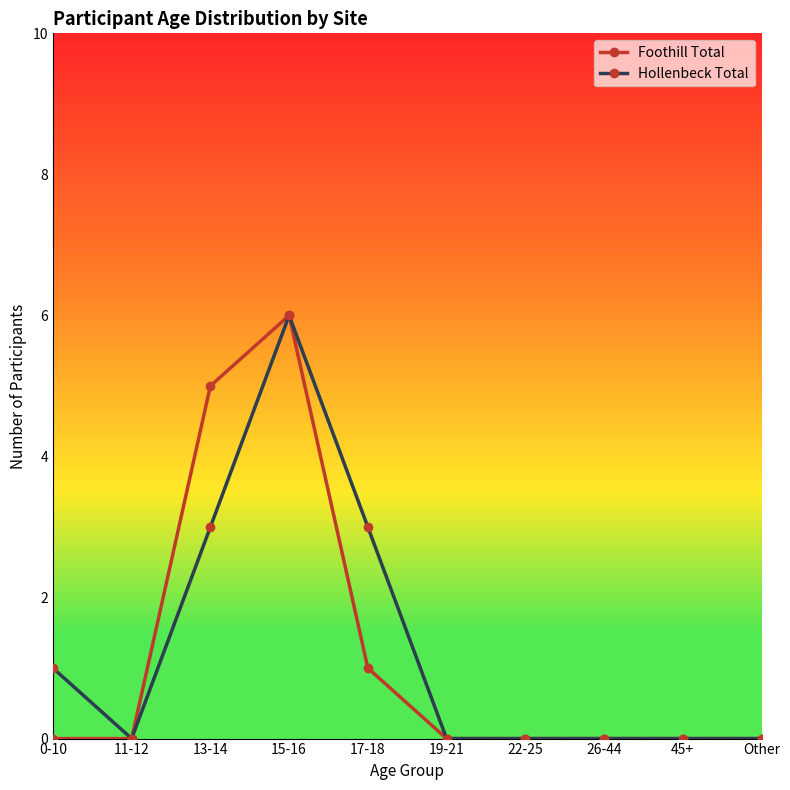

True or false: Foothill Total has a value of 0 at 11-12.

True